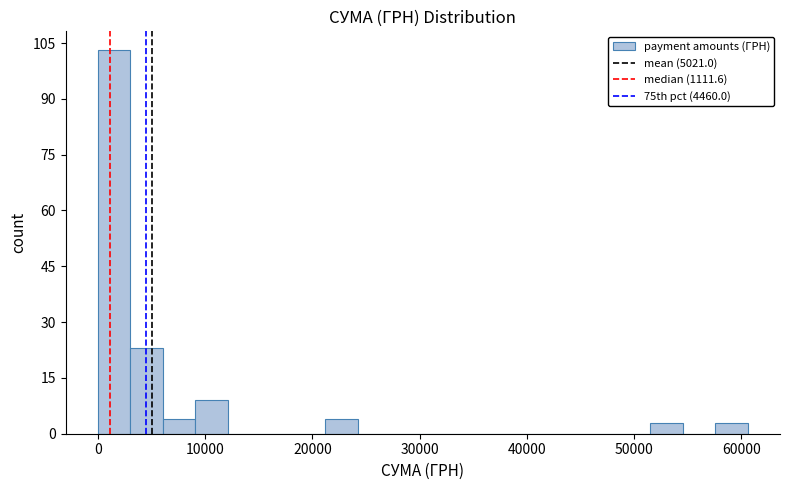

Read against the x-axis, roughly where is the centre of the tallest bar?

2000